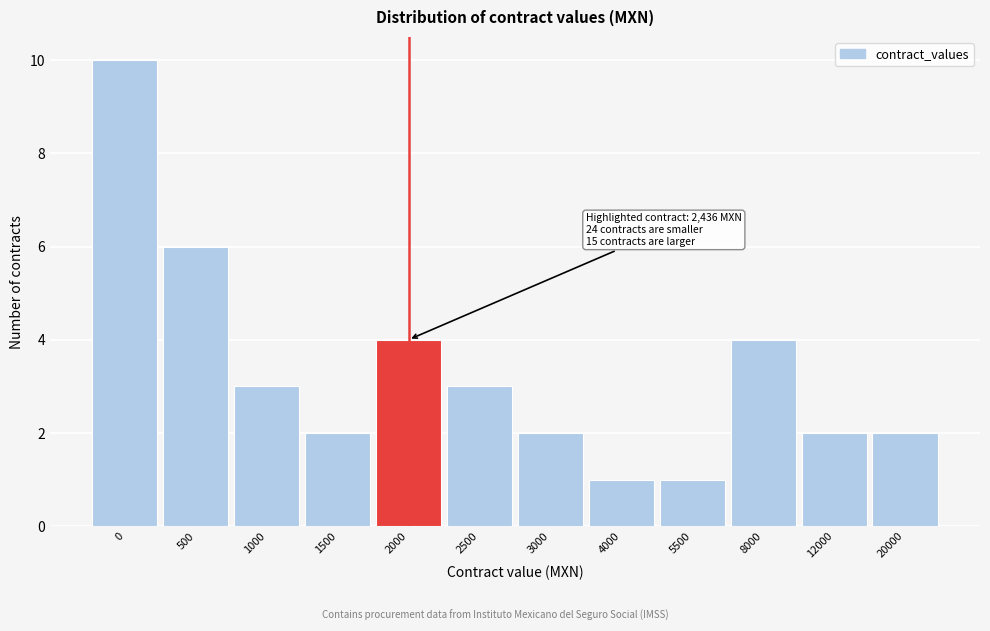

Reading left to right, list all the values displayed in this chart.

10	6	3	2	4	3	2	1	1	4	2	2